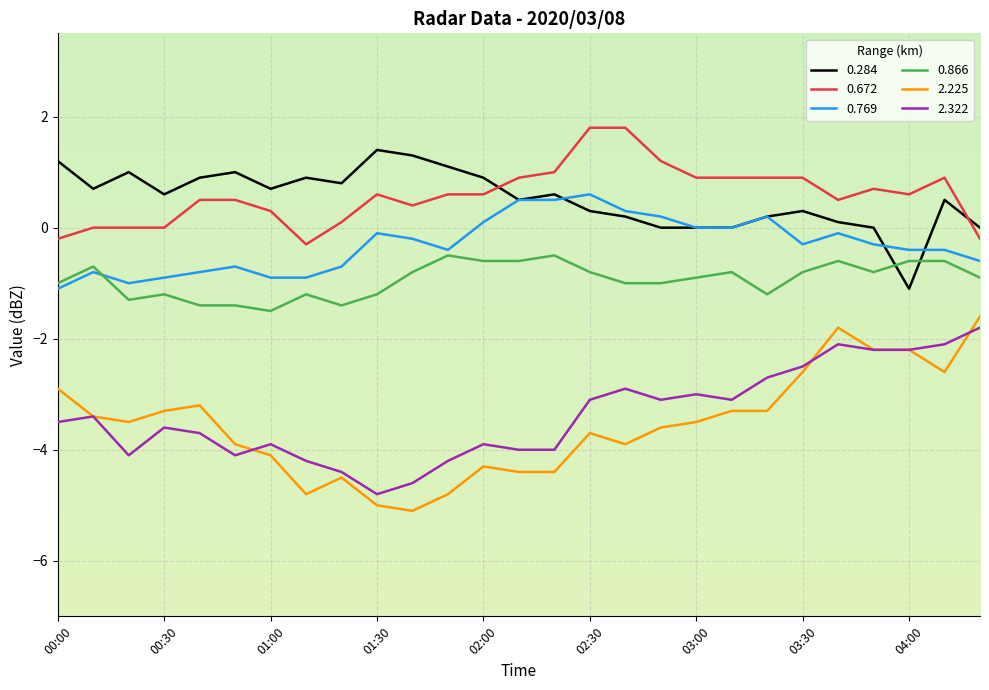

True or false: 0.672 and 2.225 intersect in this chart.

False